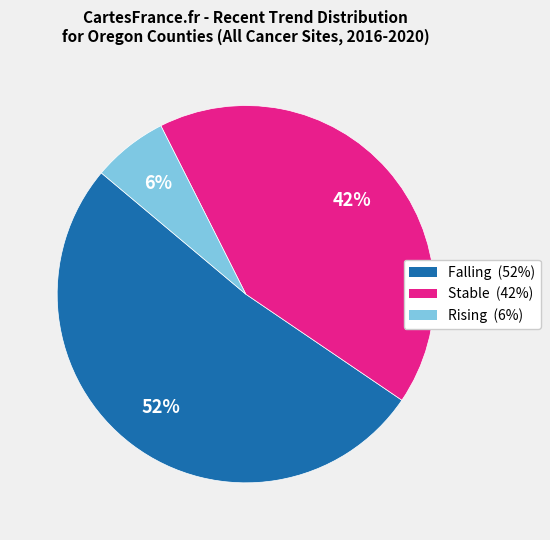

Count the number of slices in the pie.

3